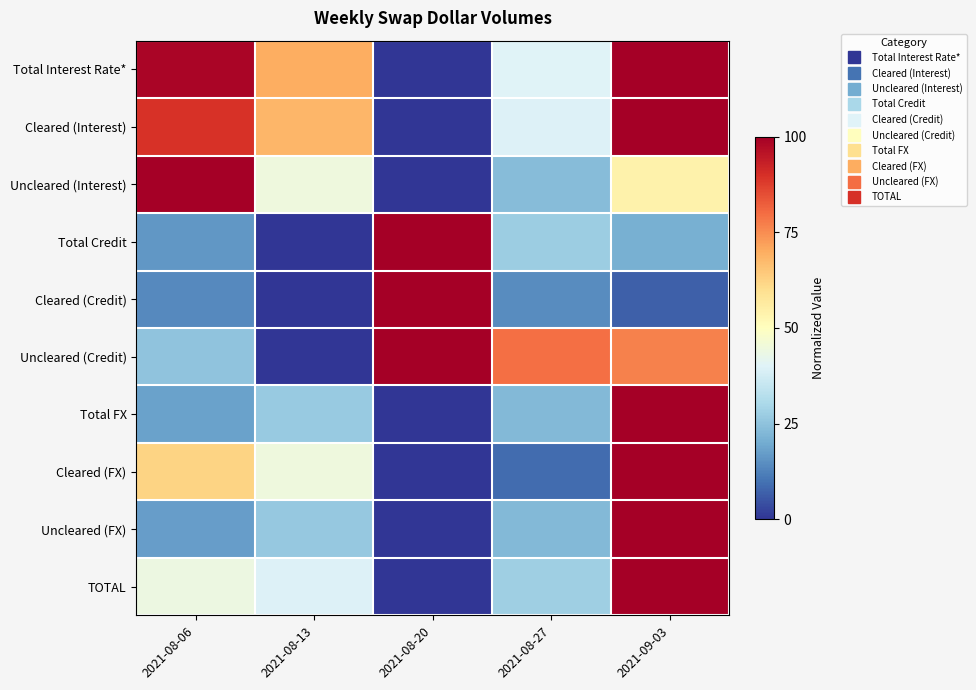

Reading right to left, list all the values displayed in this chart.

Total Interest Rate*: 2021-09-03=1.0	2021-08-27=0.4	2021-08-20=0.0	2021-08-13=0.7	2021-08-06=1.0
Cleared (Interest): 2021-09-03=1.0	2021-08-27=0.4	2021-08-20=0.0	2021-08-13=0.7	2021-08-06=0.9
Uncleared (Interest): 2021-09-03=0.5	2021-08-27=0.2	2021-08-20=0.0	2021-08-13=0.4	2021-08-06=1.0
Total Credit: 2021-09-03=0.2	2021-08-27=0.3	2021-08-20=1.0	2021-08-13=0.0	2021-08-06=0.2
Cleared (Credit): 2021-09-03=0.1	2021-08-27=0.1	2021-08-20=1.0	2021-08-13=0.0	2021-08-06=0.1
Uncleared (Credit): 2021-09-03=0.8	2021-08-27=0.8	2021-08-20=1.0	2021-08-13=0.0	2021-08-06=0.3
Total FX: 2021-09-03=1.0	2021-08-27=0.2	2021-08-20=0.0	2021-08-13=0.3	2021-08-06=0.2
Cleared (FX): 2021-09-03=1.0	2021-08-27=0.1	2021-08-20=0.0	2021-08-13=0.4	2021-08-06=0.6
Uncleared (FX): 2021-09-03=1.0	2021-08-27=0.2	2021-08-20=0.0	2021-08-13=0.3	2021-08-06=0.2
TOTAL: 2021-09-03=1.0	2021-08-27=0.3	2021-08-20=0.0	2021-08-13=0.4	2021-08-06=0.4